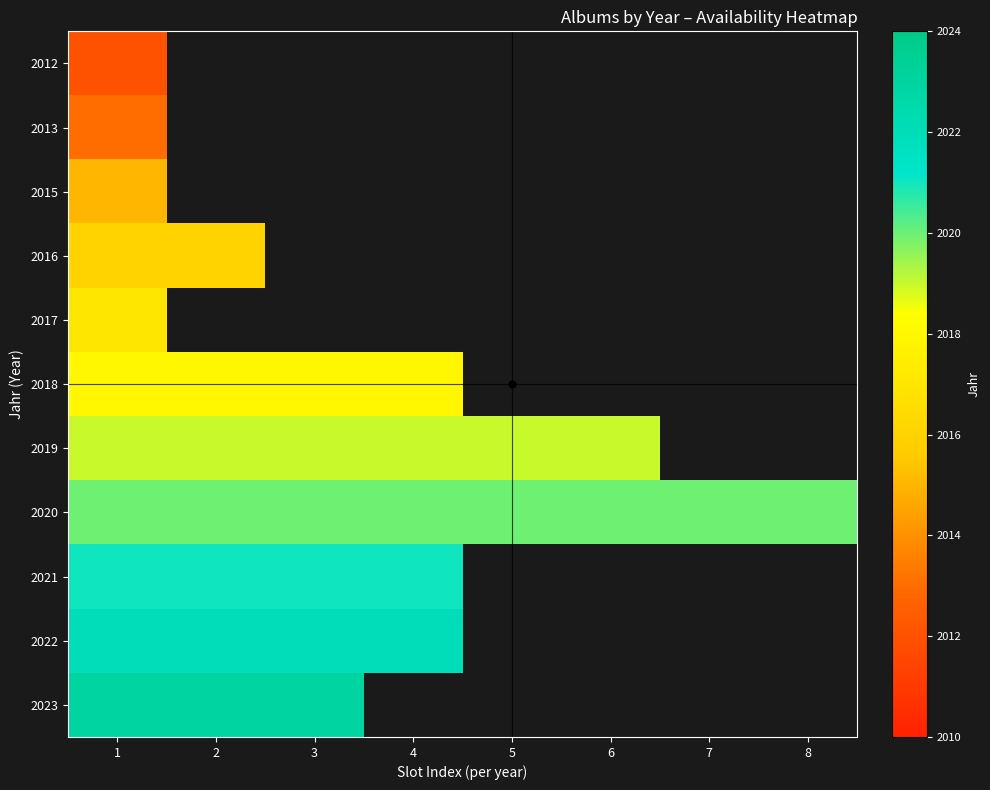

What is the maximum value for 2017?

2017.0